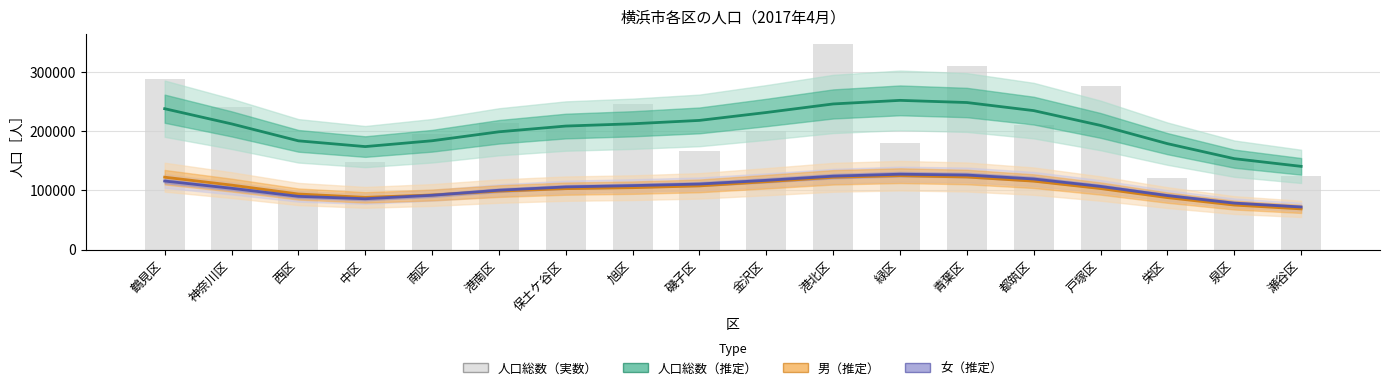

Reading left to right, list all the values displayed in this chart.

人口総数（推定）: 鶴見区=238135.2	神奈川区=212500.1	西区=183810.9	中区=174078.1	南区=183920.8	港南区=199078.0	保土ケ谷区=208798.0	旭区=212644.7	磯子区=218357.5	金沢区=231725.3	港北区=246177.5	緑区=252249.0	青葉区=248581.1	都筑区=234891.9	戸塚区=209855.6	栄区=179029.4	泉区=153657.9	瀬谷区=140633.1
男（推定）: 鶴見区=122321.0	神奈川区=108954.6	西区=93879.6	中区=88218.4	南区=92184.1	港南区=98796.3	保土ケ谷区=102952.4	旭区=104590.4	磯子区=107621.3	金沢区=114718.9	港北区=122119.8	緑区=124869.9	青葉区=122631.1	都筑区=115619.7	戸塚区=103125.9	栄区=87786.9	泉区=75182.2	瀬谷区=68725.5
女（推定）: 鶴見区=115814.2	神奈川区=103545.5	西区=89931.3	中区=85859.7	南区=91736.7	港南区=100281.7	保土ケ谷区=105845.6	旭区=108054.3	磯子区=110736.1	金沢区=117006.4	港北区=124057.8	緑区=127379.1	青葉区=125950.0	都筑区=119272.2	戸塚区=106729.7	栄区=91242.5	泉区=78475.7	瀬谷区=71907.5
人口総数［人］: 鶴見区=287775.0	神奈川区=240446.0	西区=99025.0	中区=148743.0	南区=194724.0	港南区=213797.0	保土ケ谷区=206474.0	旭区=246079.0	磯子区=166585.0	金沢区=200211.0	港北区=347419.0	緑区=180825.0	青葉区=310094.0	都筑区=211385.0	戸塚区=276061.0	栄区=121120.0	泉区=153406.0	瀬谷区=123955.0